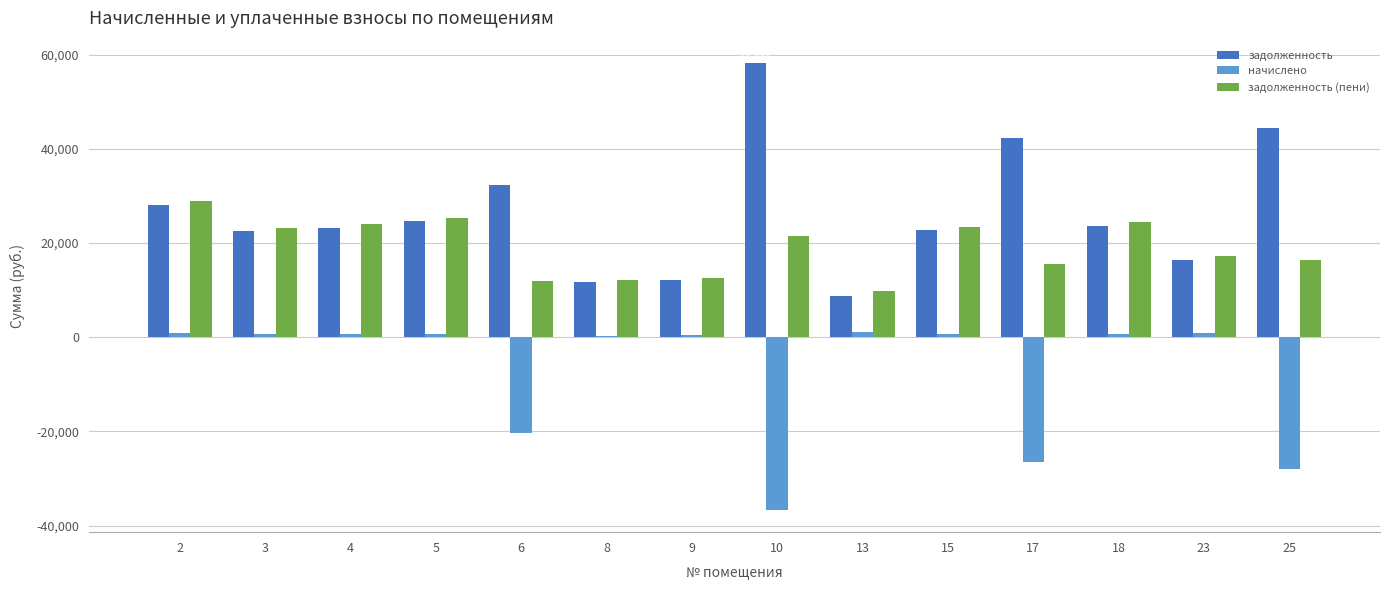

Which series has the widest spread of values?

задолженность